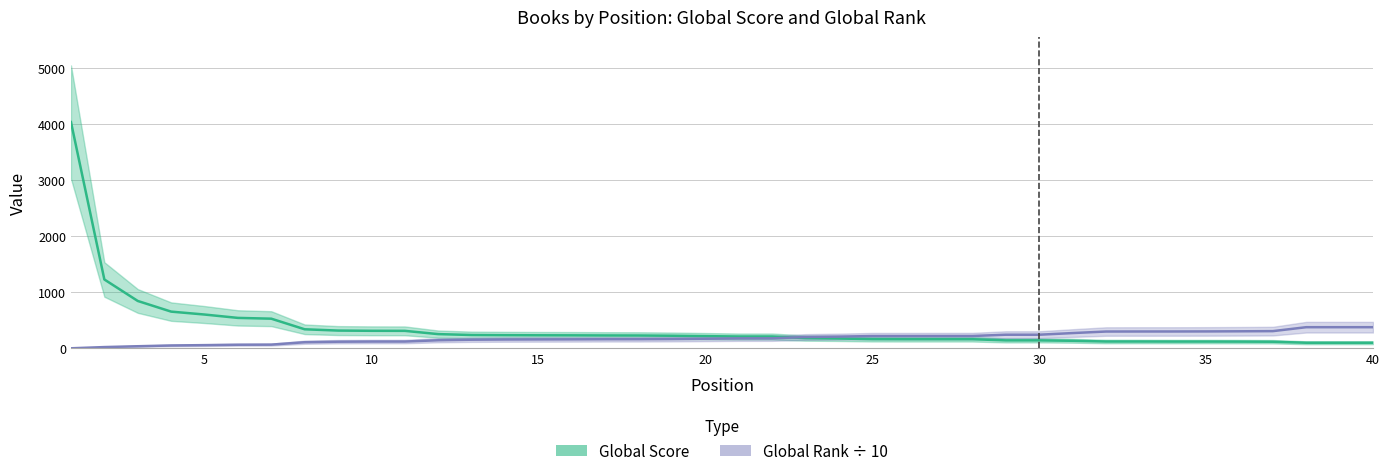

Rank the series at 10 from highest to lowest value.

Global Score, Global Rank ÷ 10